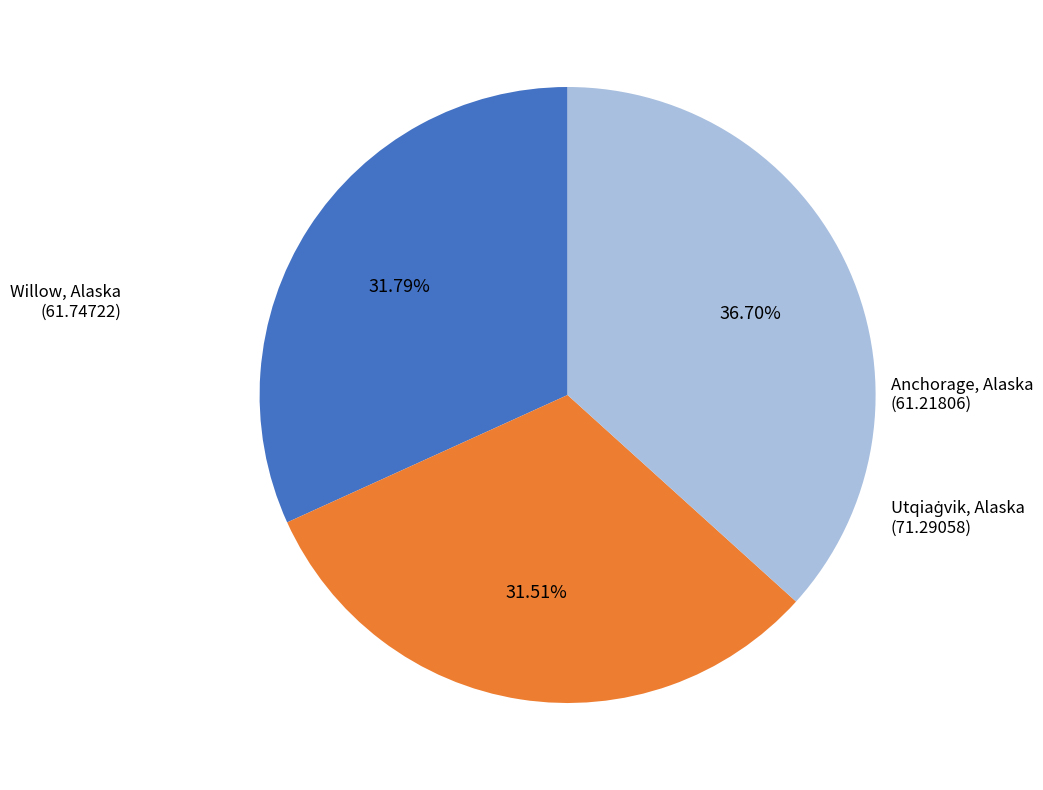

How many segments does this pie chart have?

3